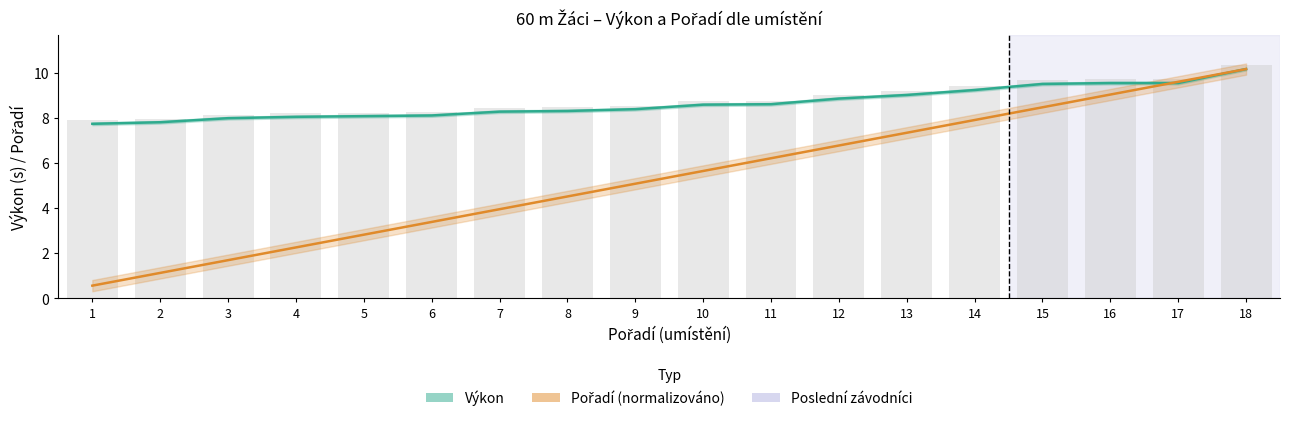

What is the highest value of the Pořadí (normalizováno) series?

10.2